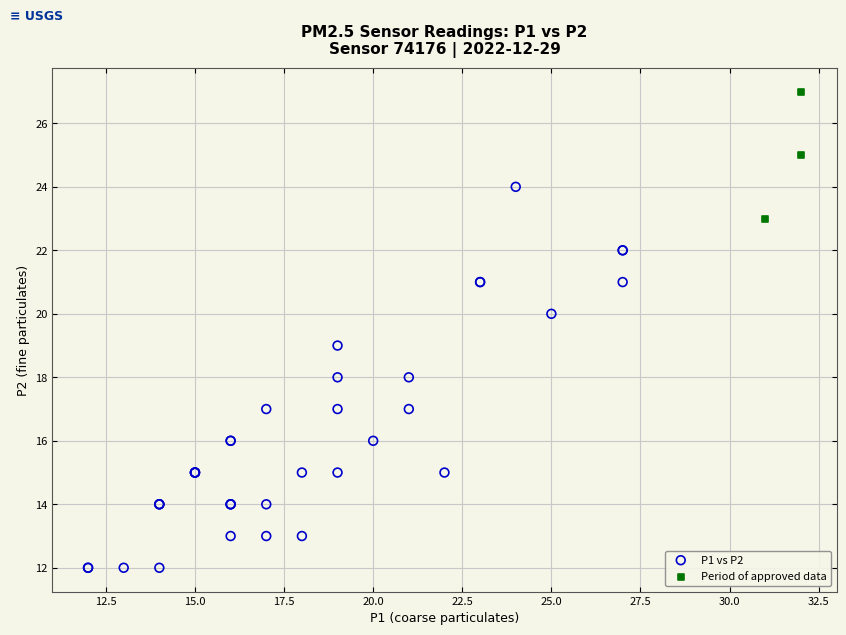

Which series contains the highest Y value?

Period of approved data